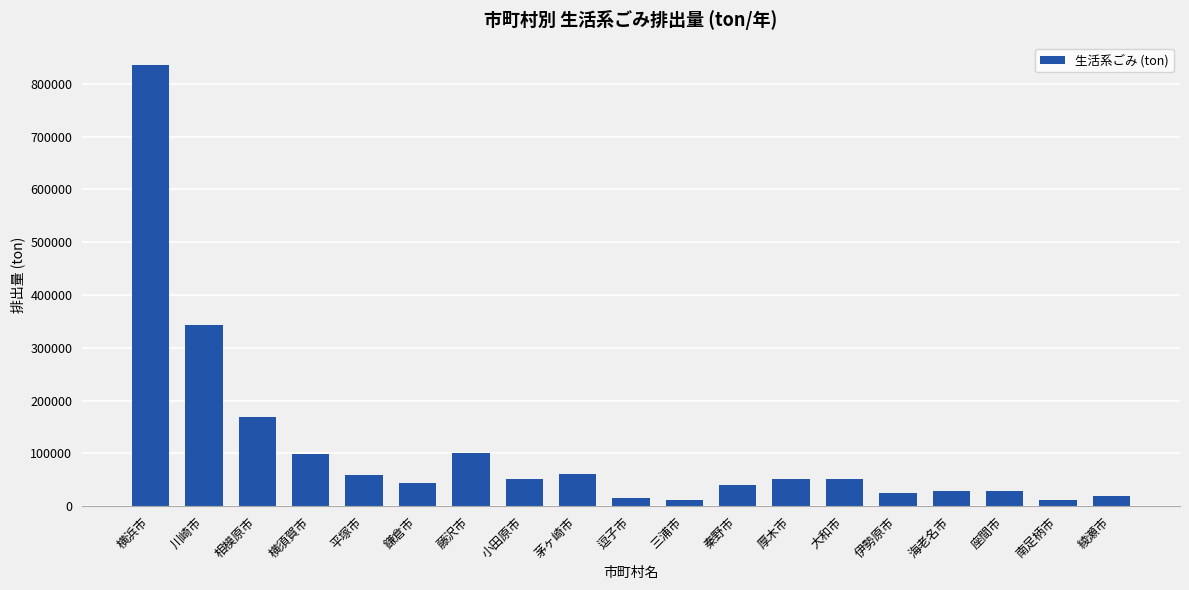

At which category does the chart reach its peak across all series?

横浜市